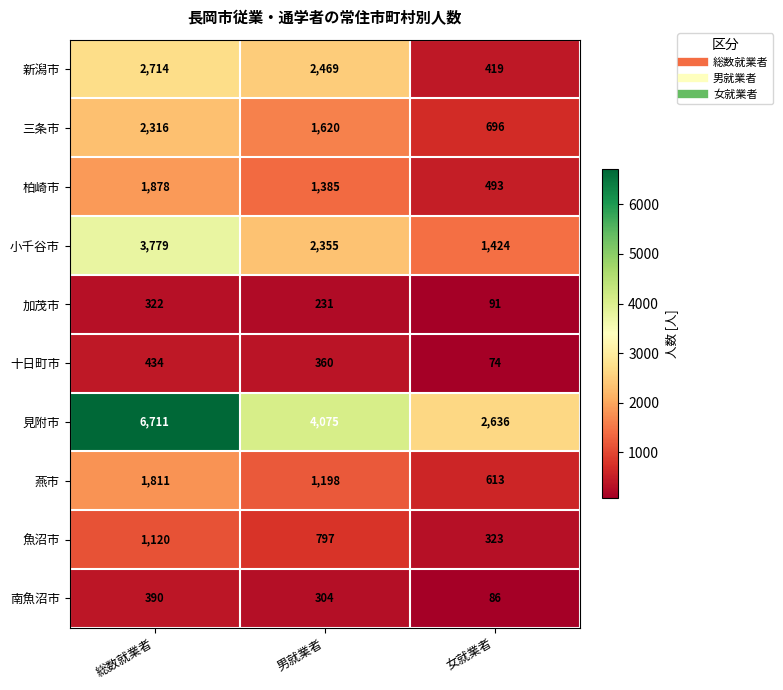

Count the number of data series in this chart.

10